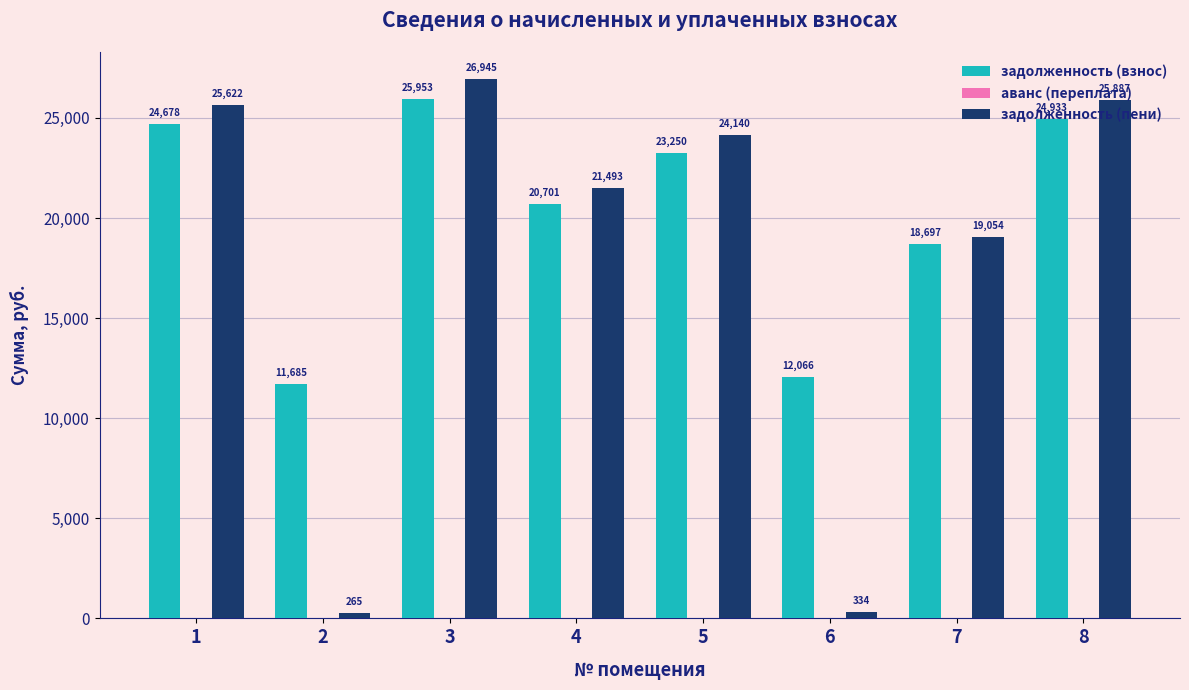

How many distinct data groups are displayed?

2